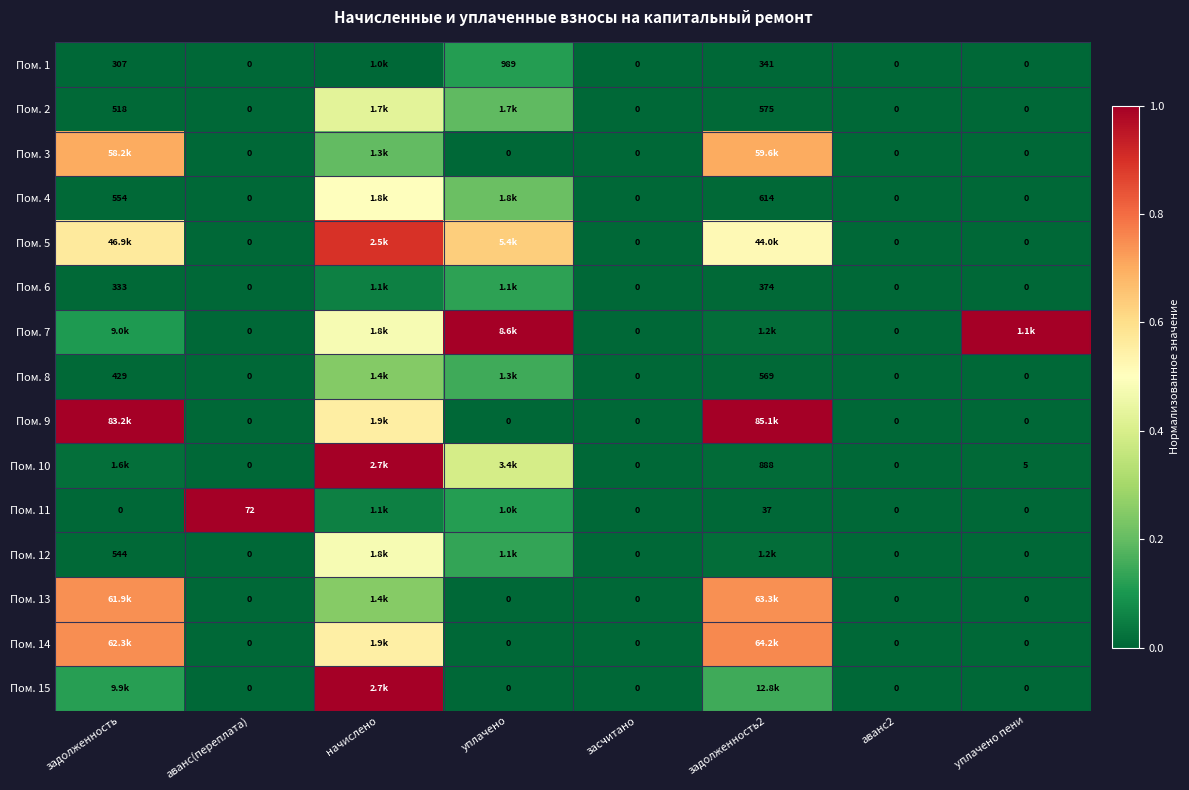

At which label is Пом. 15 closest to 0?

аванс(переплата)